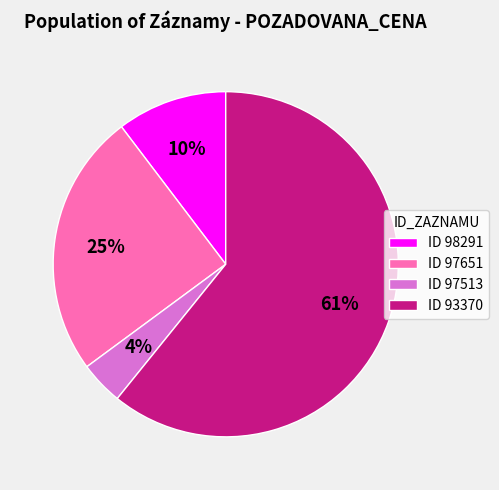

Is it true that ID 97651 is 17% of the pie?

False